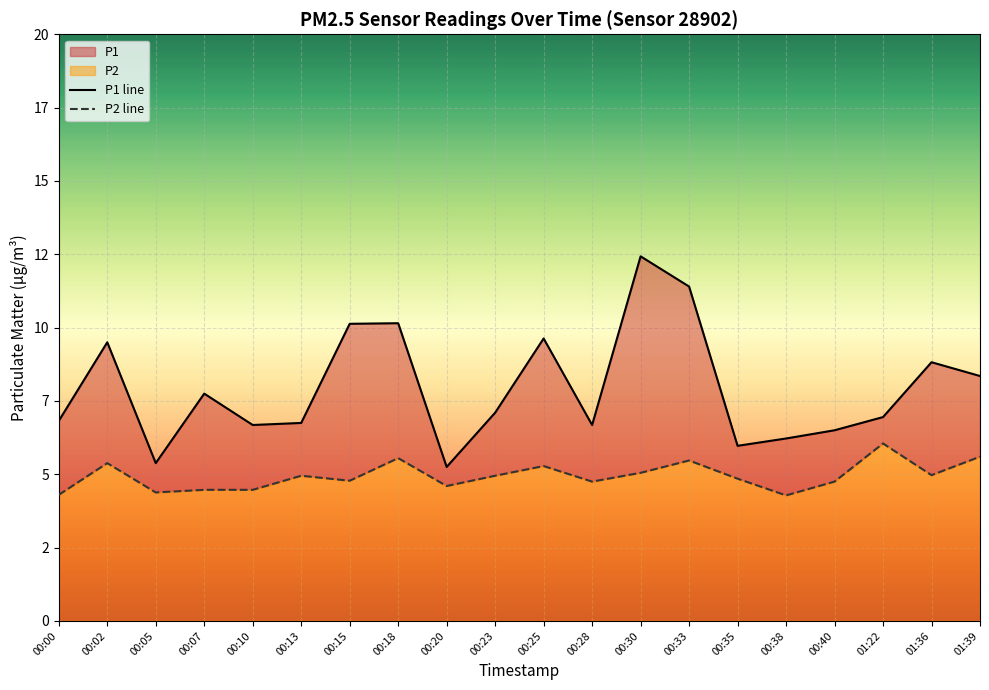

Where is P1 line nearest to the value 8?

00:07